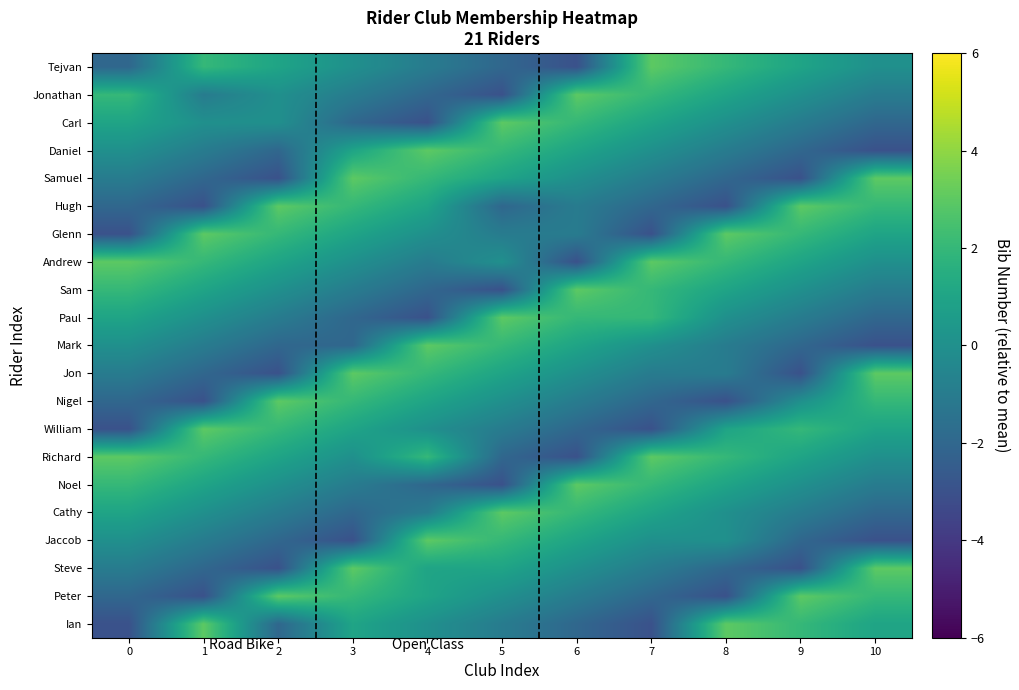

Reading left to right, transcribe all the data shown in this chart.

Tejvan: 0=-2	1=2	2=1	3=0	4=-1	5=-2	6=-3	7=3	8=2	9=1	10=0
Jonathan: 0=2	1=-1	2=0	3=-1	4=-2	5=-3	6=3	7=2	8=1	9=0	10=-1
Carl: 0=1	1=0	2=0	3=-2	4=-3	5=3	6=2	7=1	8=0	9=-1	10=-2
Daniel: 0=0	1=-1	2=-2	3=1	4=3	5=2	6=1	7=0	8=-1	9=-2	10=-3
Samuel: 0=-1	1=-2	2=-3	3=3	4=2	5=1	6=0	7=-1	8=-2	9=-3	10=3
Hugh: 0=-2	1=-3	2=3	3=2	4=1	5=-2	6=-1	7=-2	8=-3	9=3	10=2
Glenn: 0=-3	1=3	2=2	3=1	4=0	5=-1	6=-1	7=-3	8=3	9=2	10=1
Andrew: 0=3	1=2	2=1	3=0	4=-1	5=0	6=-3	7=3	8=2	9=1	10=0
Sam: 0=2	1=1	2=0	3=-1	4=-2	5=-3	6=3	7=2	8=1	9=0	10=-1
Paul: 0=1	1=0	2=-1	3=-2	4=-3	5=3	6=2	7=2	8=0	9=-1	10=-2
Mark: 0=0	1=-1	2=-2	3=-2	4=3	5=2	6=1	7=0	8=-1	9=-2	10=-3
Jon: 0=-1	1=-2	2=-3	3=3	4=2	5=1	6=0	7=-1	8=-1	9=-3	10=3
Nigel: 0=-2	1=-3	2=3	3=2	4=1	5=0	6=-1	7=-2	8=-3	9=0	10=2
William: 0=-3	1=3	2=2	3=1	4=0	5=-1	6=-2	7=-3	8=1	9=2	10=1
Richard: 0=3	1=2	2=1	3=0	4=2	5=-2	6=-3	7=3	8=2	9=1	10=0
Noel: 0=2	1=1	2=0	3=-1	4=-2	5=-3	6=3	7=2	8=1	9=0	10=-1
Cathy: 0=1	1=0	2=-1	3=-2	4=-1	5=3	6=2	7=1	8=0	9=-1	10=-2
Jaccob: 0=0	1=-1	2=-2	3=-3	4=3	5=2	6=1	7=0	8=0	9=-2	10=-3
Steve: 0=-1	1=-2	2=-3	3=3	4=1	5=1	6=0	7=-1	8=-2	9=-3	10=3
Peter: 0=-2	1=-3	2=3	3=2	4=1	5=0	6=-1	7=-2	8=-3	9=3	10=2
Ian: 0=-3	1=3	2=-2	3=1	4=0	5=-1	6=-2	7=-3	8=3	9=2	10=1